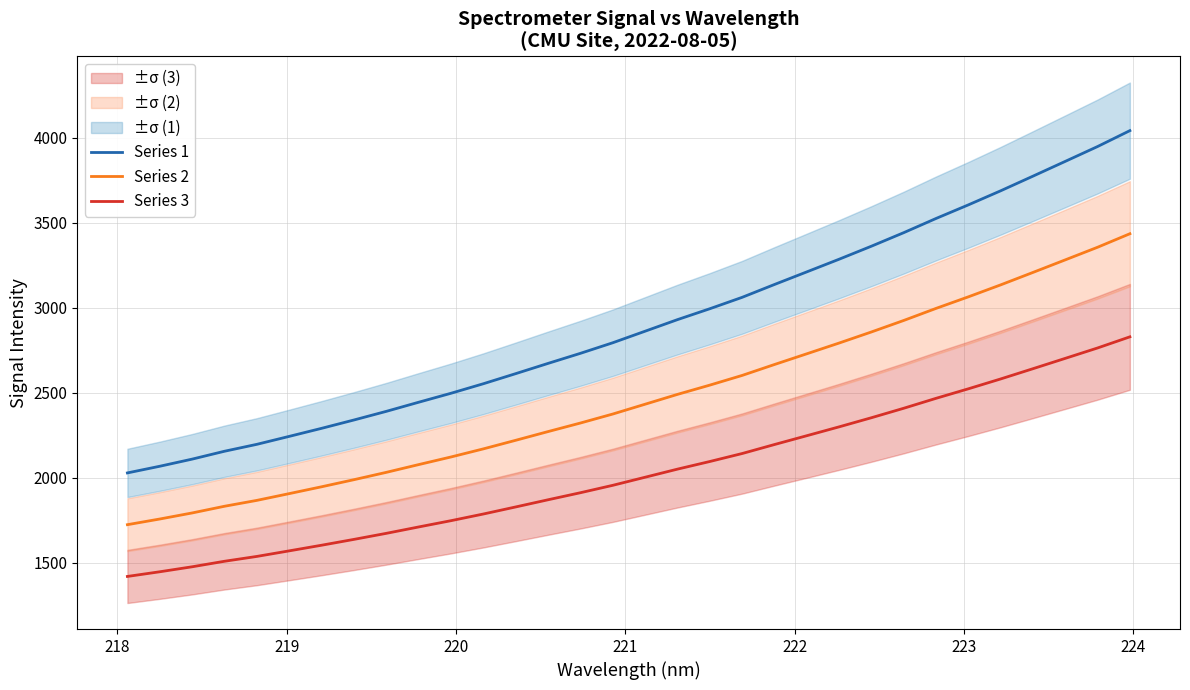

List the series in order of their peak value, lowest first.

Series 3, Series 2, Series 1